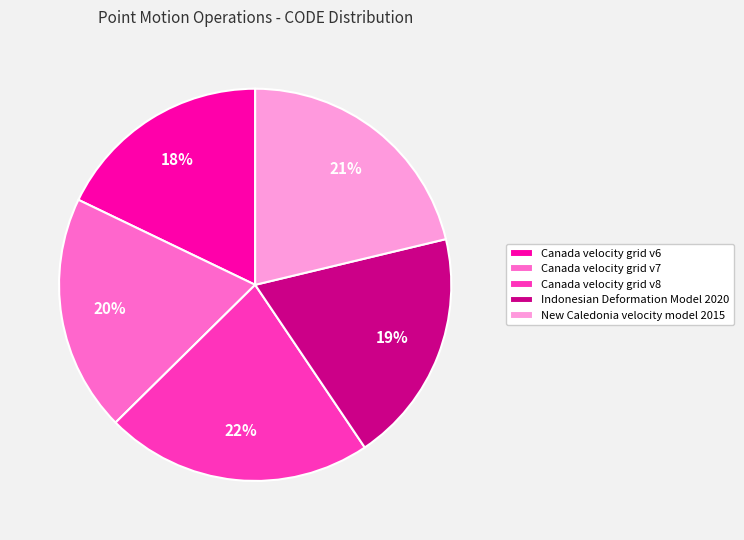

To the nearest percent, what portion does Indonesian Deformation Model 2020 represent?

19%